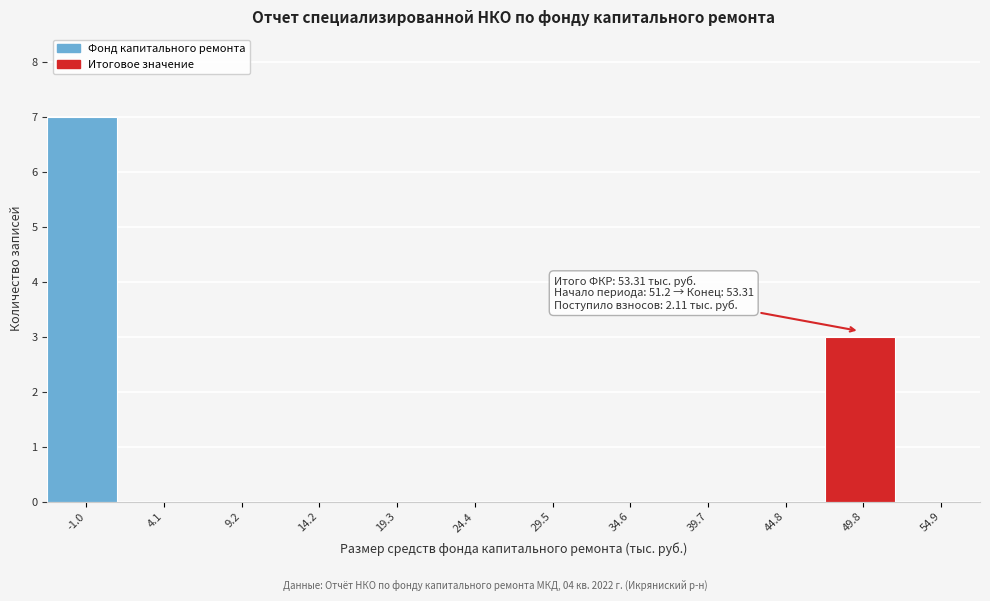

Reading left to right, what are all the values shown in this chart?

-1.0=7	4.1=0	9.2=0	14.2=0	19.3=0	24.4=0	29.5=0	34.6=0	39.7=0	44.8=0	49.8=3	54.9=0